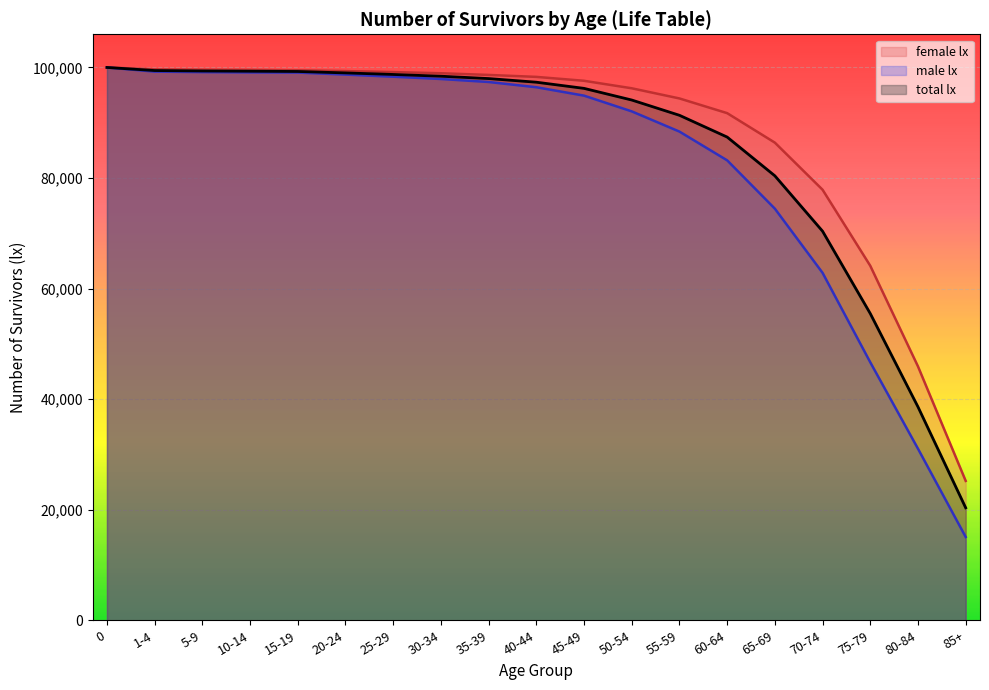

The value of female lx at 15-19 is 99489.8. True or false?

True